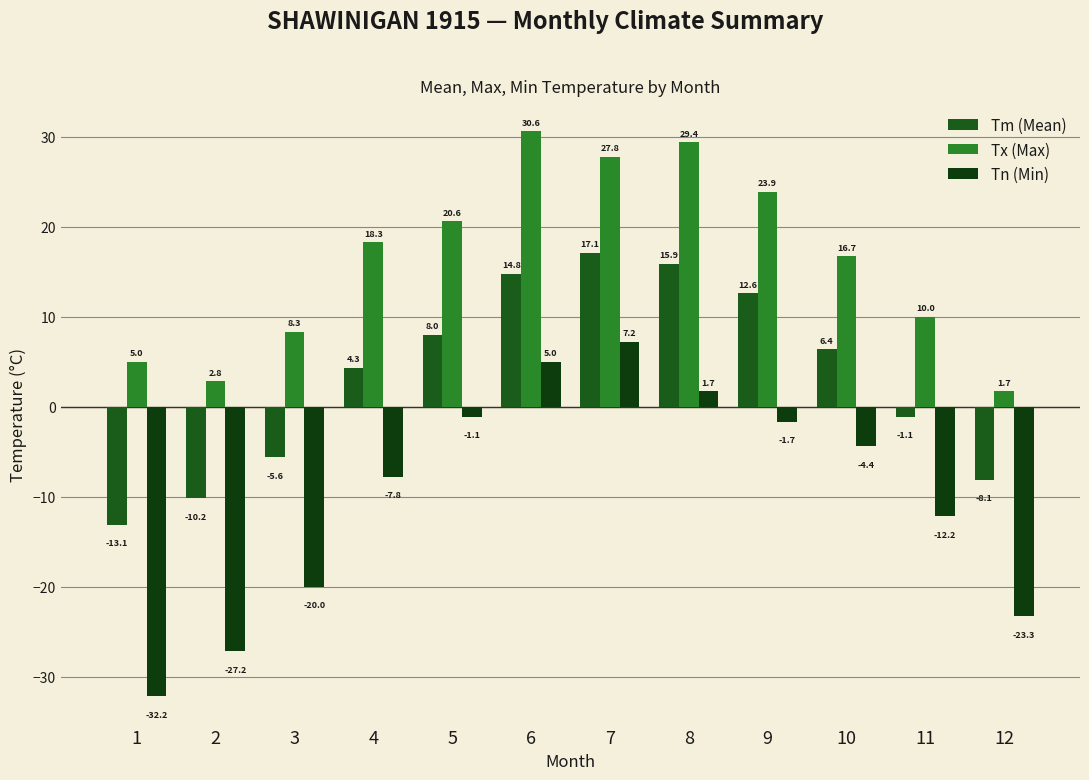

What is the difference between the Tn (Min) values at 11 and 10?

7.8